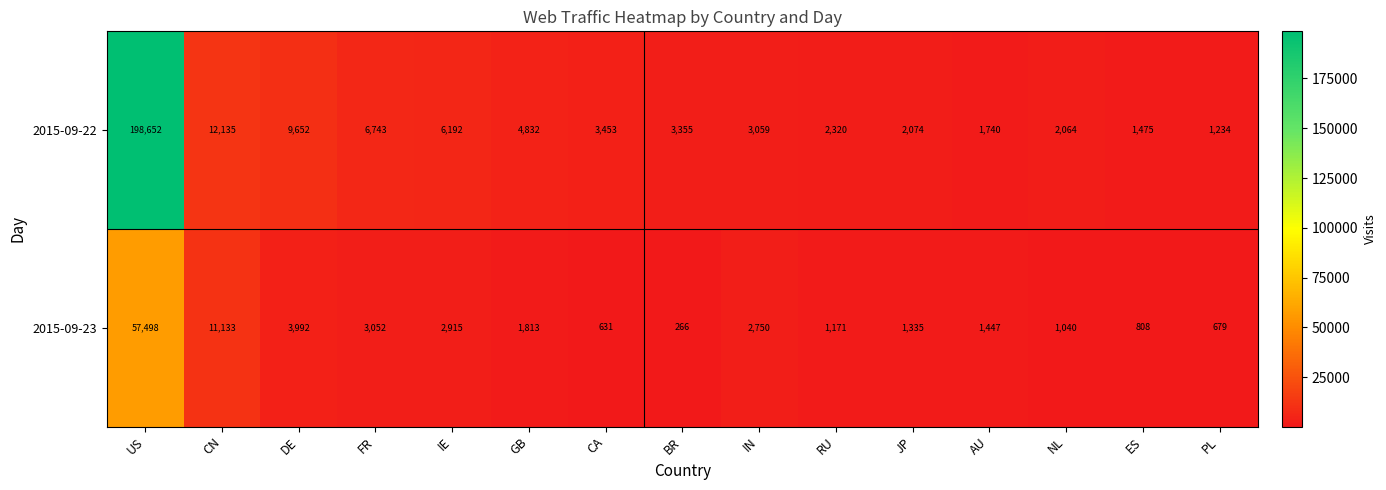

Which category has the lowest value in the 2015-09-22 series?

PL